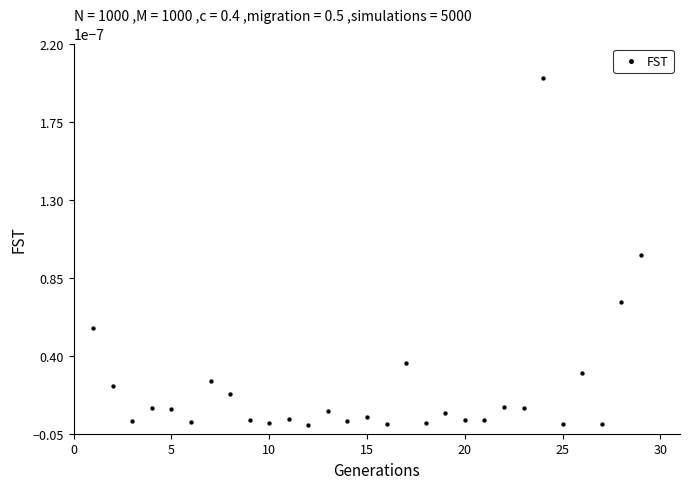

What is the range of X values (max minus min)?

28.0